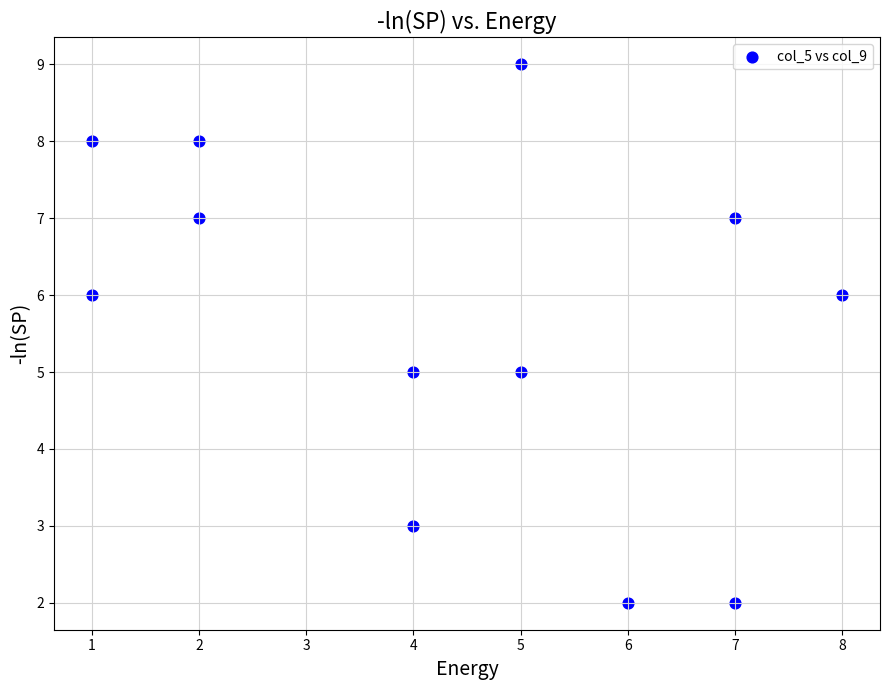

What is the range of Y values (max minus min)?

7